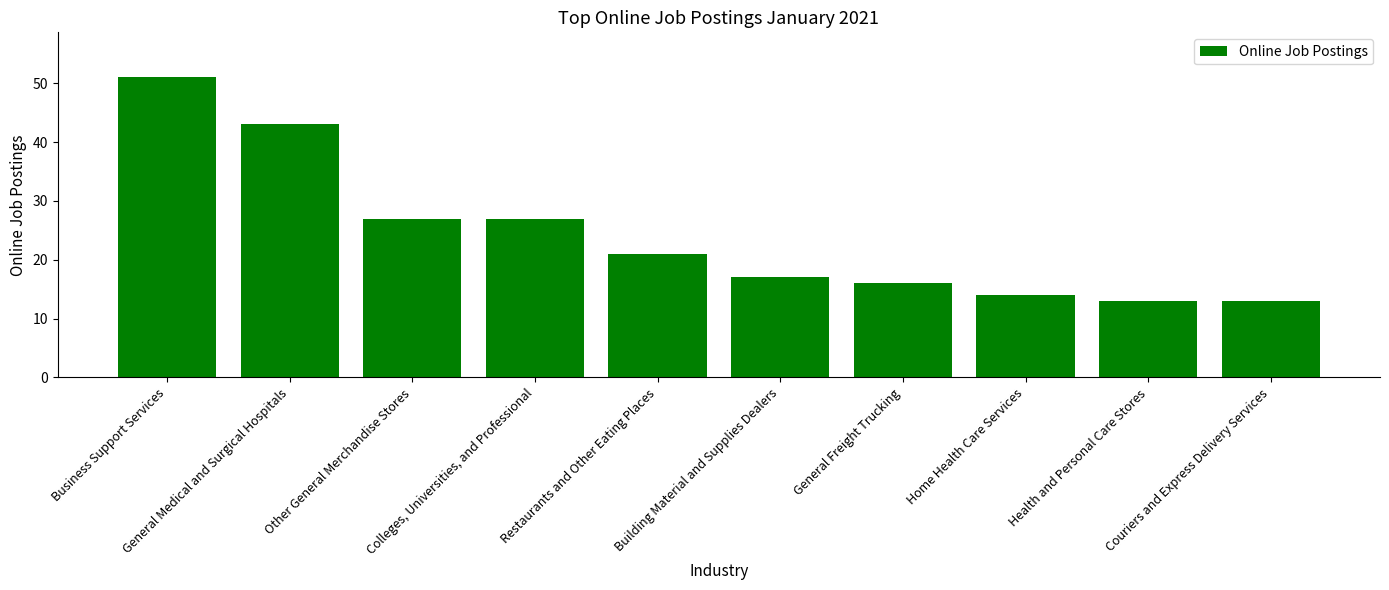

Where does the data first go above 21?

Business Support Services